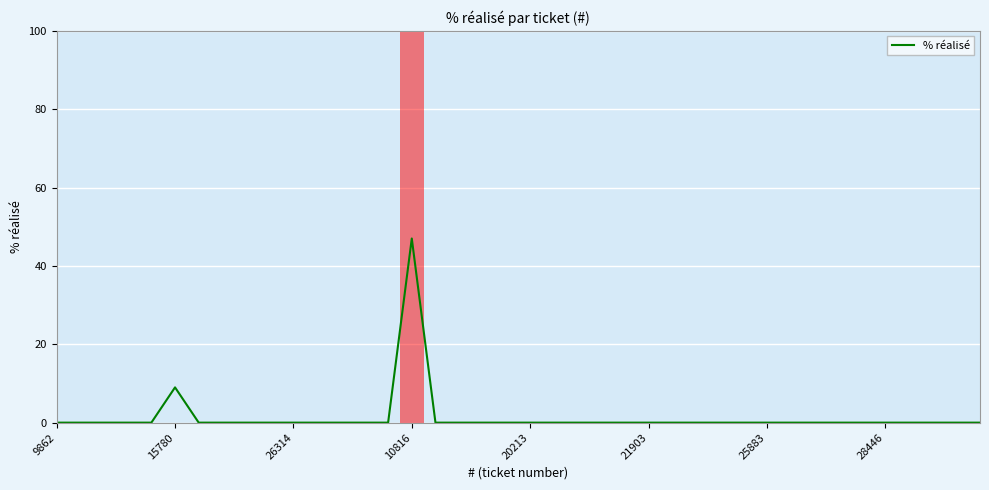

What is the difference between the maximum and minimum values?

47